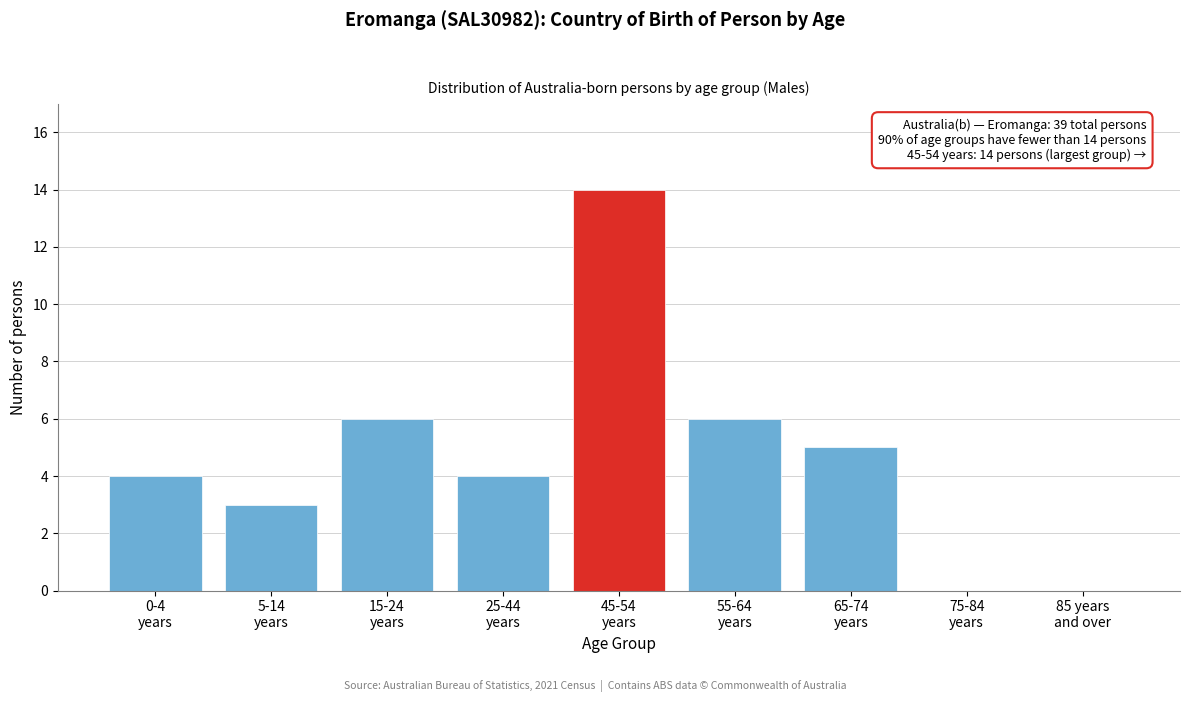

How many series are shown in this chart?

1